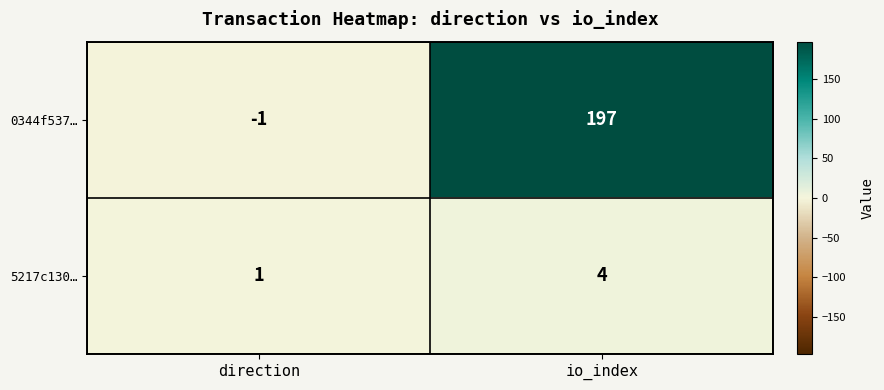

What is the difference between the highest and lowest values at direction?

2